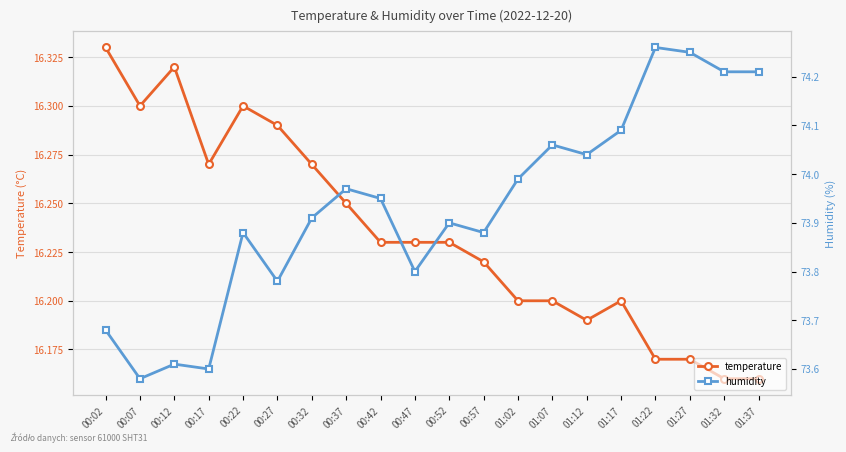

True or false: temperature and humidity intersect in this chart.

False